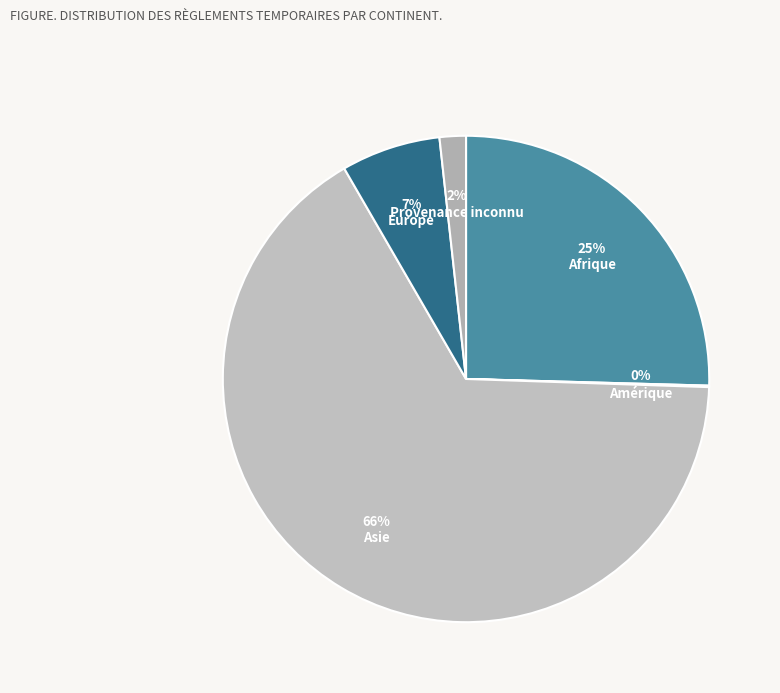

What is the change in value from Amérique to Asie?

+680